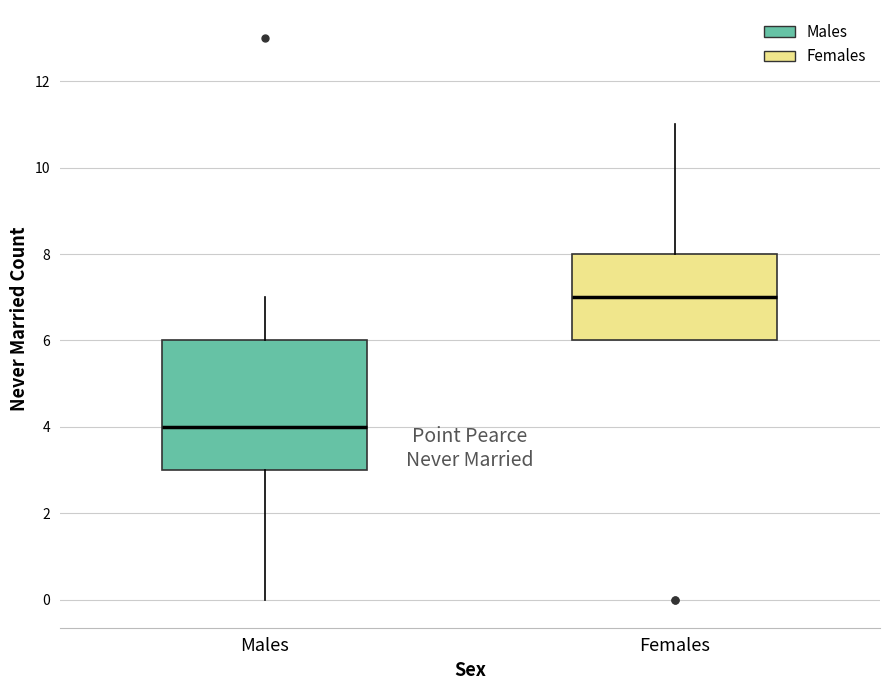

Reading left to right, transcribe this box plot: for each box, give where its median line is, the range the box spans, and where its two whiskers end, as read against the y-axis. The values are not printed on the chart, so give them approximately, as read against the axis.

Males: median 4, box 3 to 6, whiskers 0 to 7
Females: median 7, box 6 to 8, whiskers 6 to 11